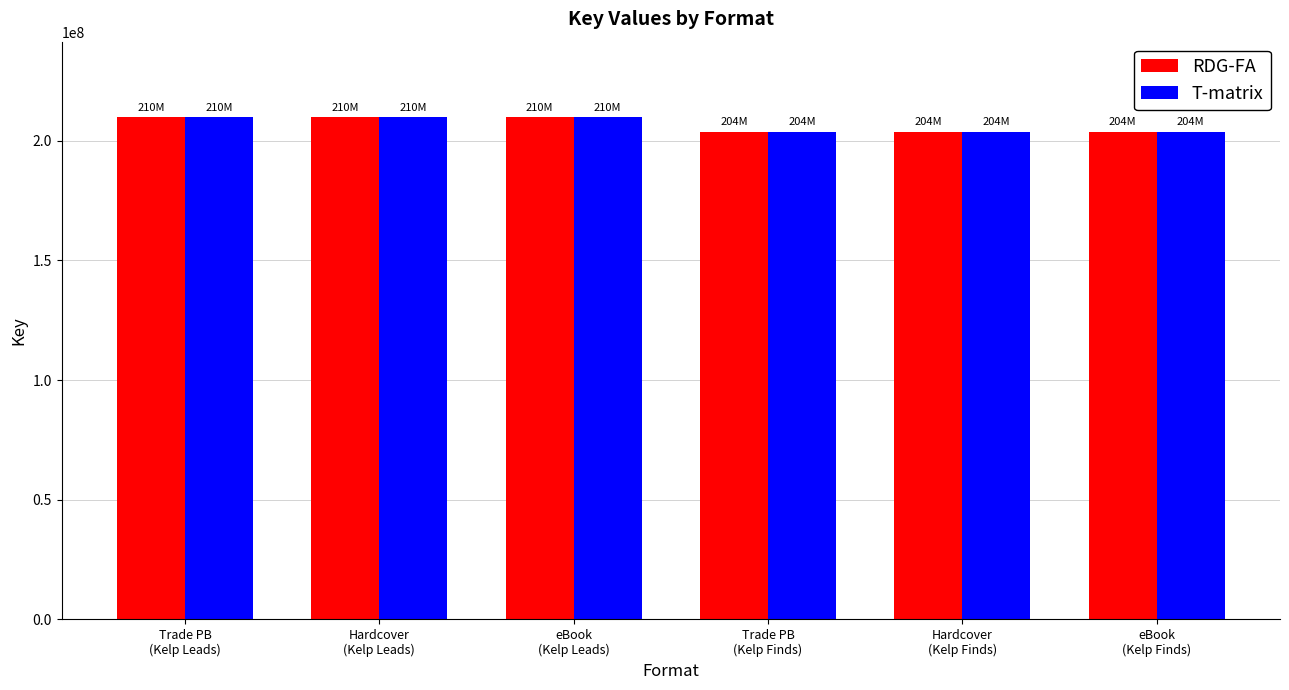

What is the highest value of the RDG-FA series?

209921492